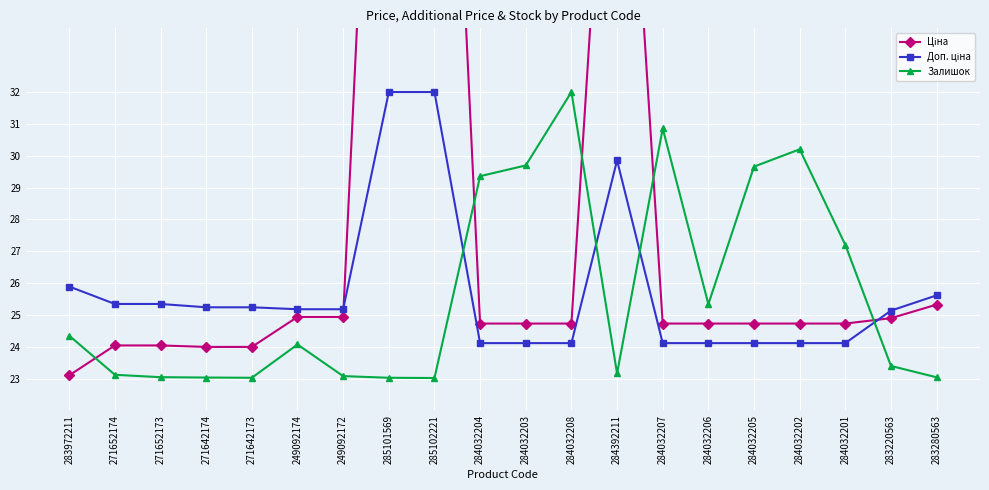

After their last crossing, which series has the higher values: Ціна or Доп. ціна?

Доп. ціна